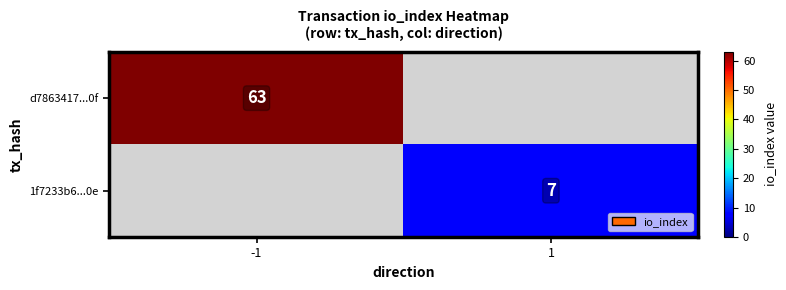

True or false: d7863417...0f has a value of 24 at -1.

False